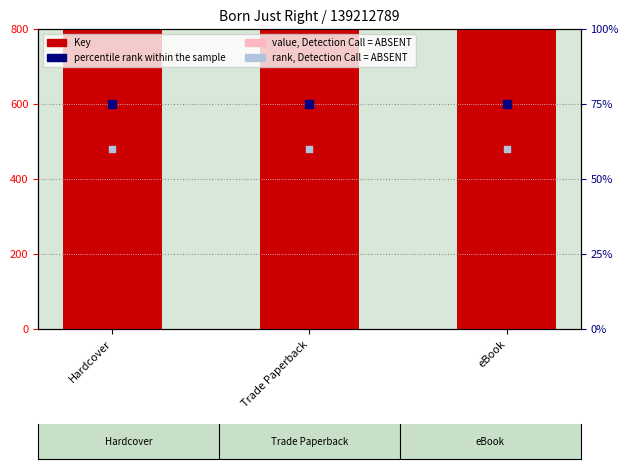

What is the total value across all series at eBook?

139213224